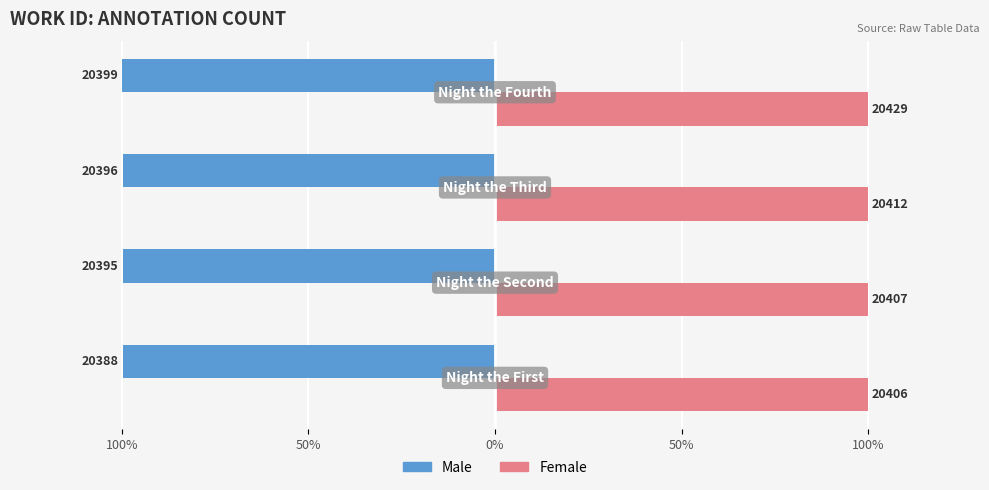

Reading left to right, list all the values displayed in this chart.

Male: -1.0	-1.0	-1.0	-1.0
Female: 1.0	1.0	1.0	1.0